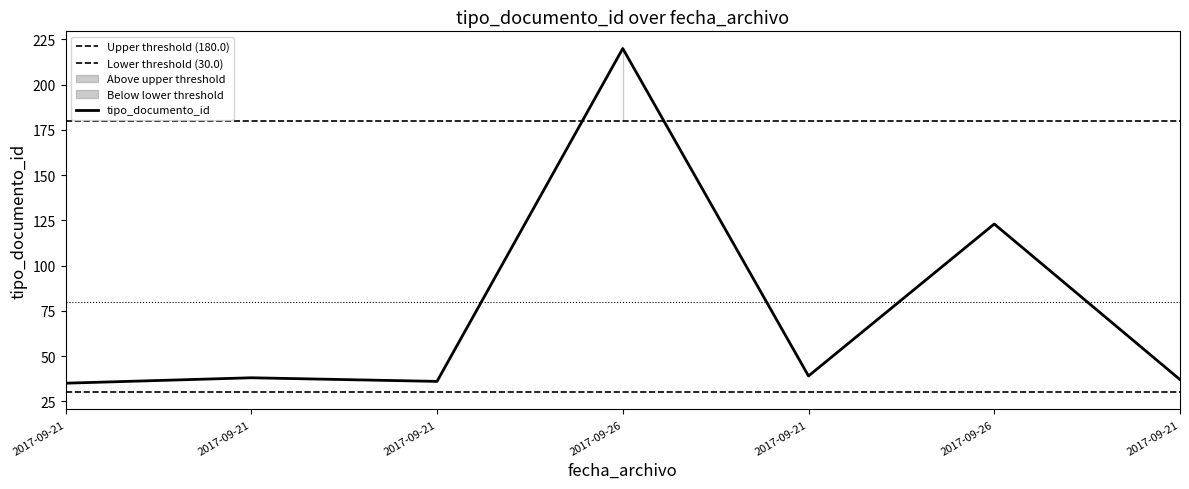

Which has a higher value, 2017-09-21 or 2017-09-21?

2017-09-21